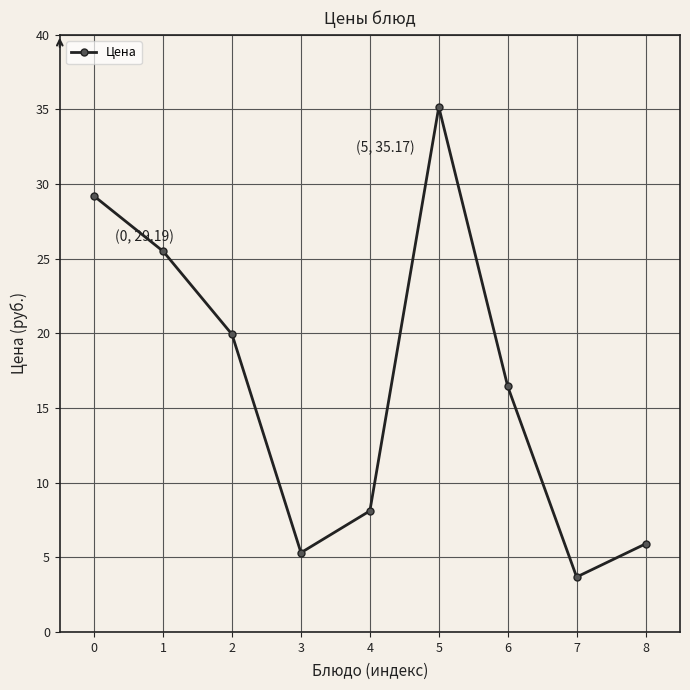

What is the value of the 3rd point from the left?

19.9